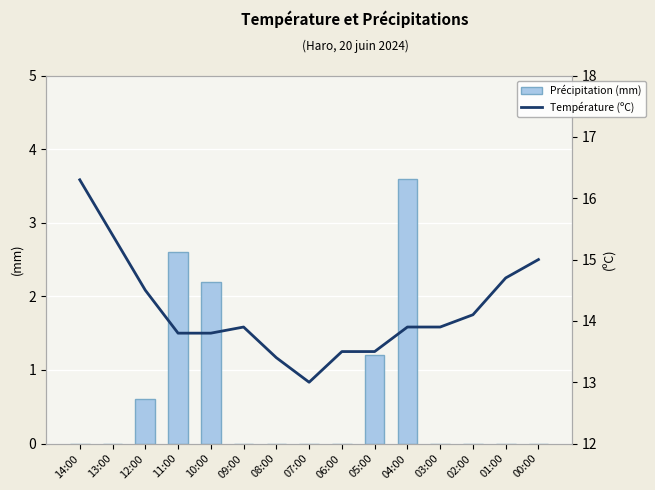

Reading right to left, transcribe all the data shown in this chart.

Précipitation (mm): 0.0	0.0	0.0	0.0	3.6	1.2	0.0	0.0	0.0	0.0	2.2	2.6	0.6	0.0	0.0
Température (ºC): 15.0	14.7	14.1	13.9	13.9	13.5	13.5	13.0	13.4	13.9	13.8	13.8	14.5	15.4	16.3